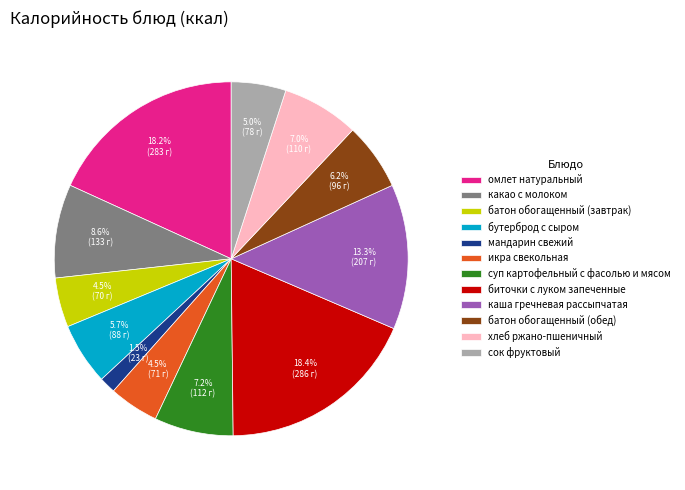

What percentage is the сок фруктовый slice, to the nearest percent?

5%